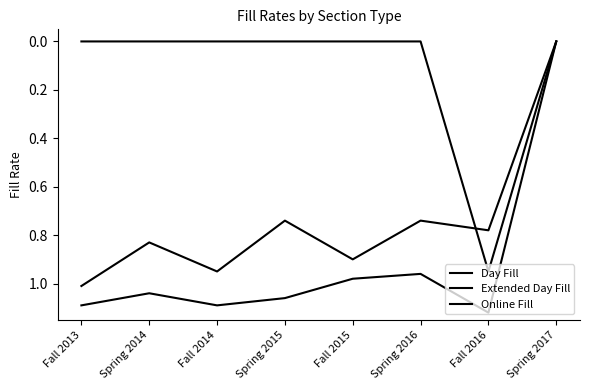

Does the chart have visible grid lines?

No